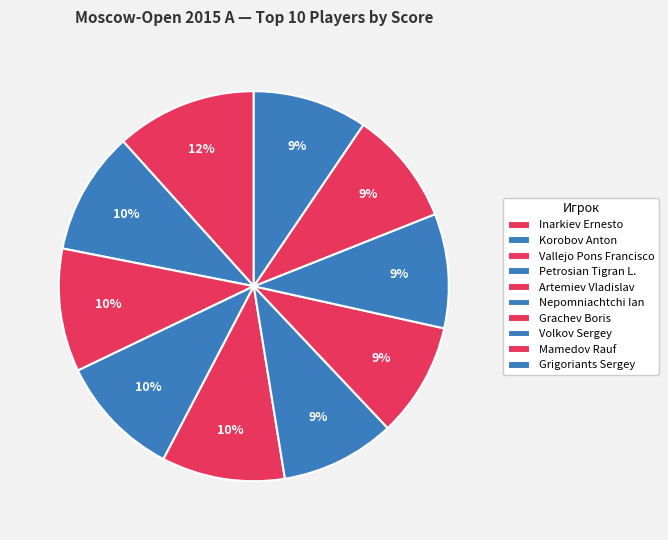

How many segments does this pie chart have?

10